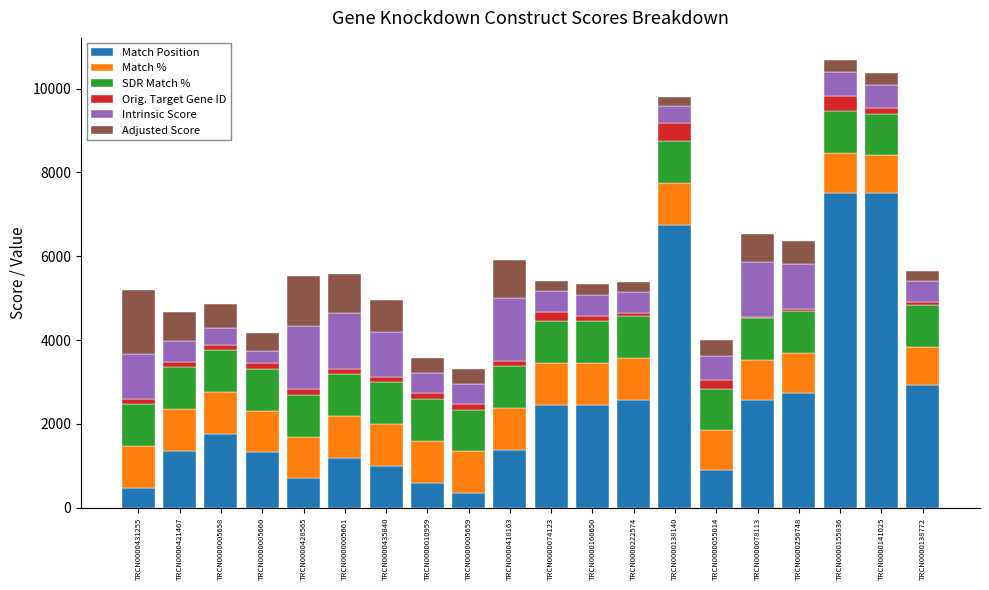

The Match Position series shows 2119.4 at TRCN0000005660. True or false?

False